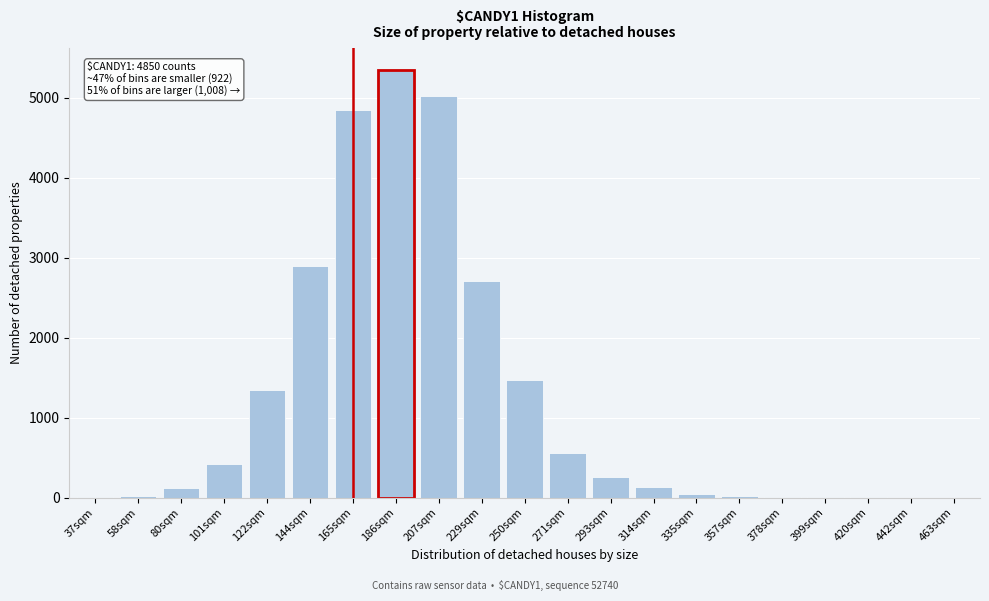

What is the maximum value shown in the chart?

5351